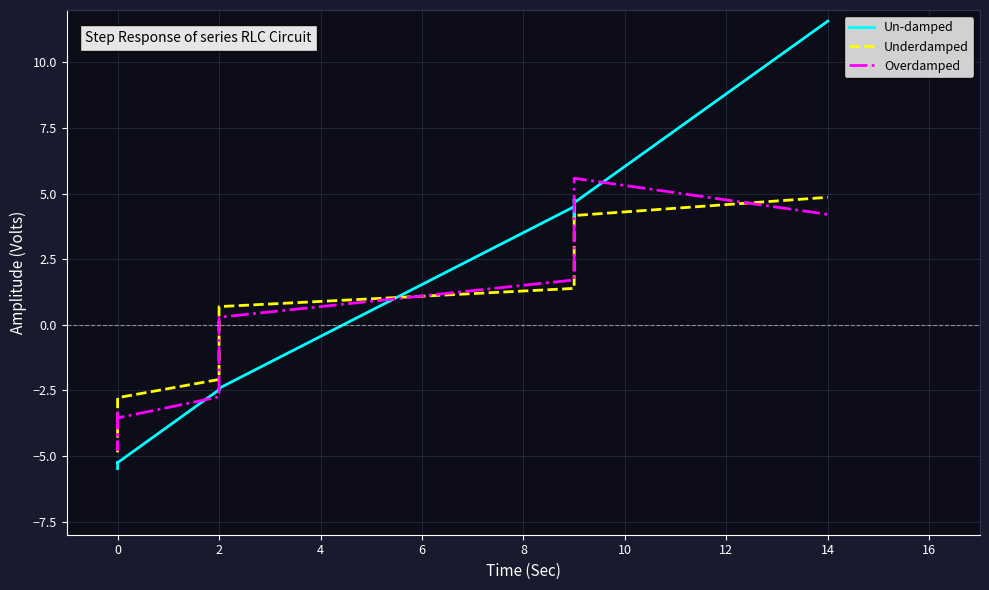

How many lines are shown in the chart?

3